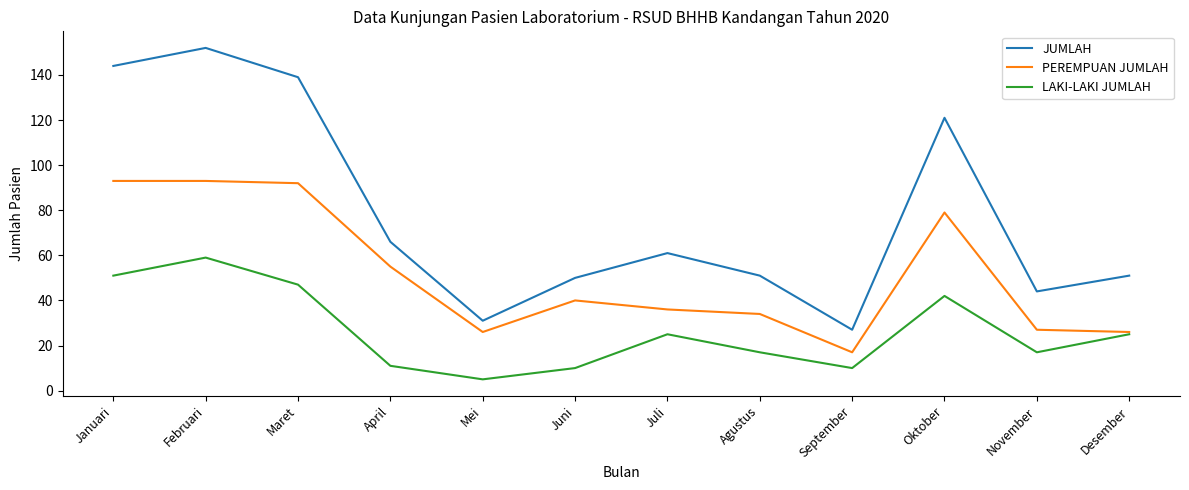

What value does the JUMLAH series have at Januari?

144